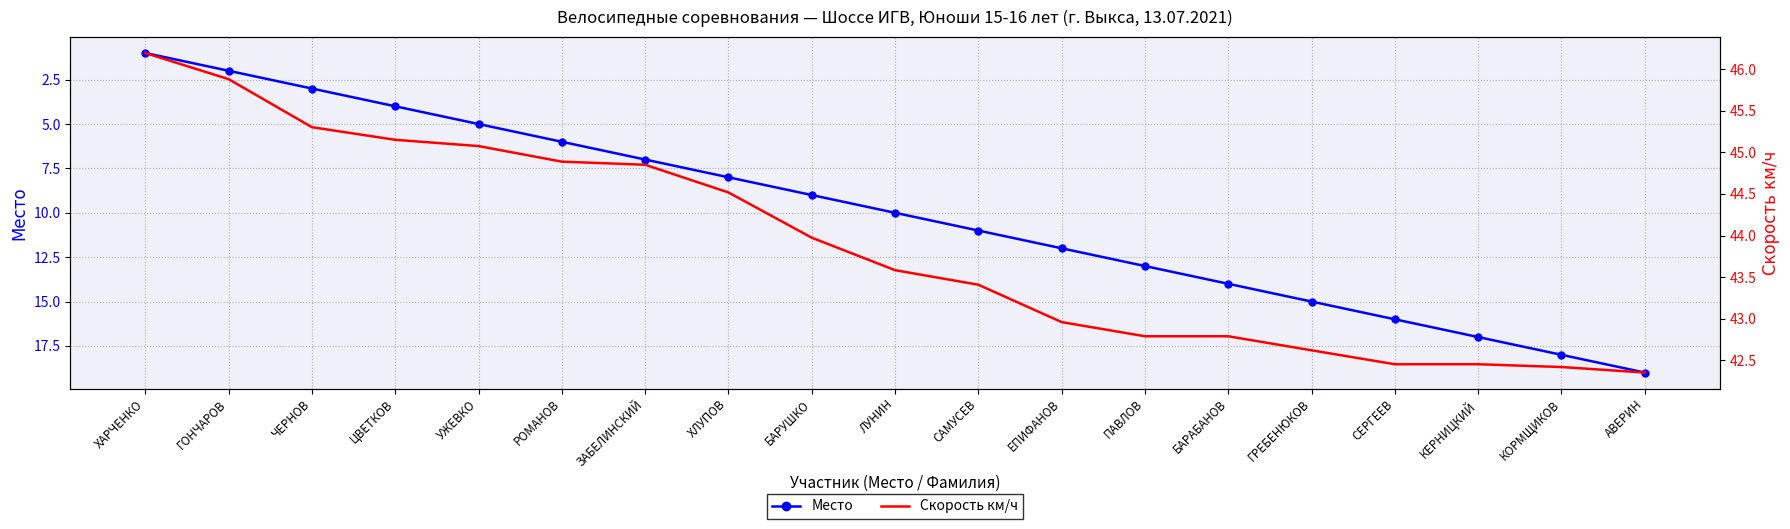

Is it true that Место equals 2.0 at ГОНЧАРОВ?

True